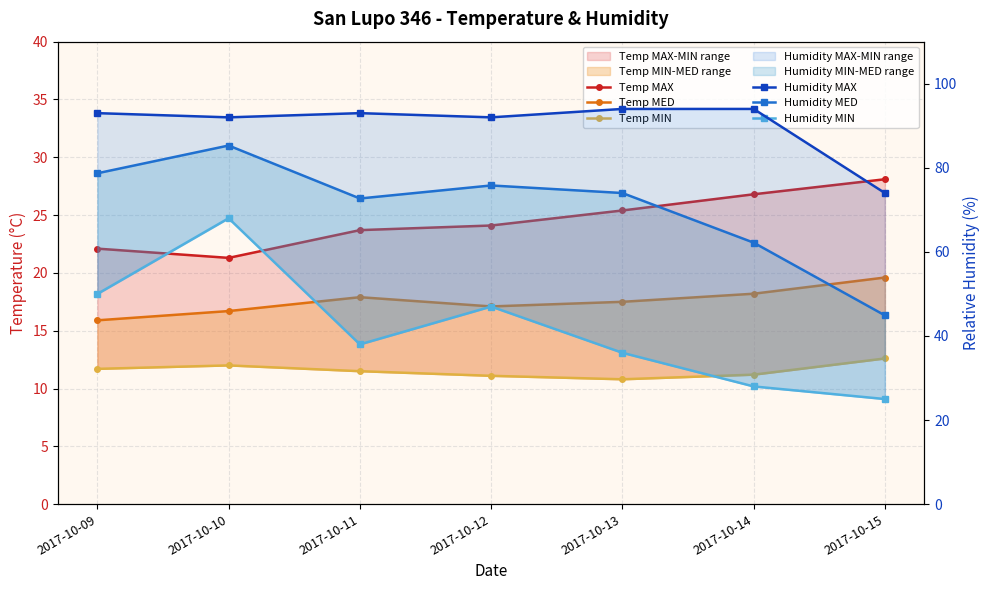

What is the difference between the second highest and second lowest values in the Humidity MED series?

16.5